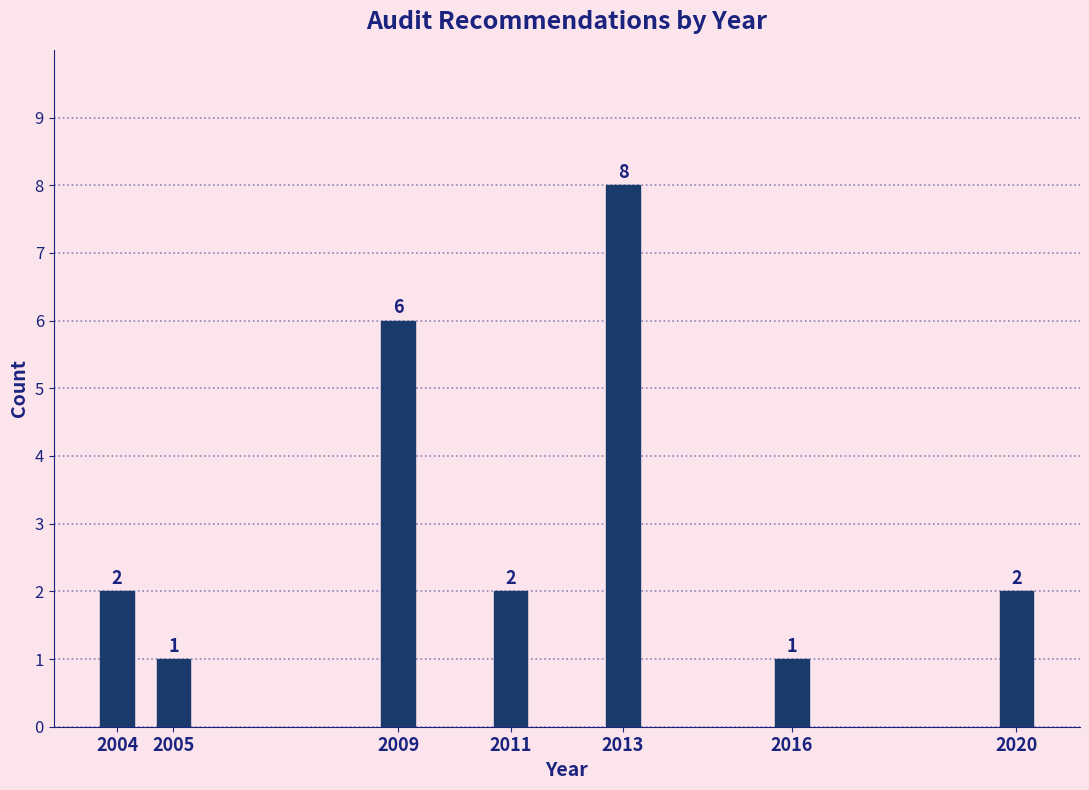

Reading right to left, transcribe all the data shown in this chart.

2	1	8	2	6	1	2